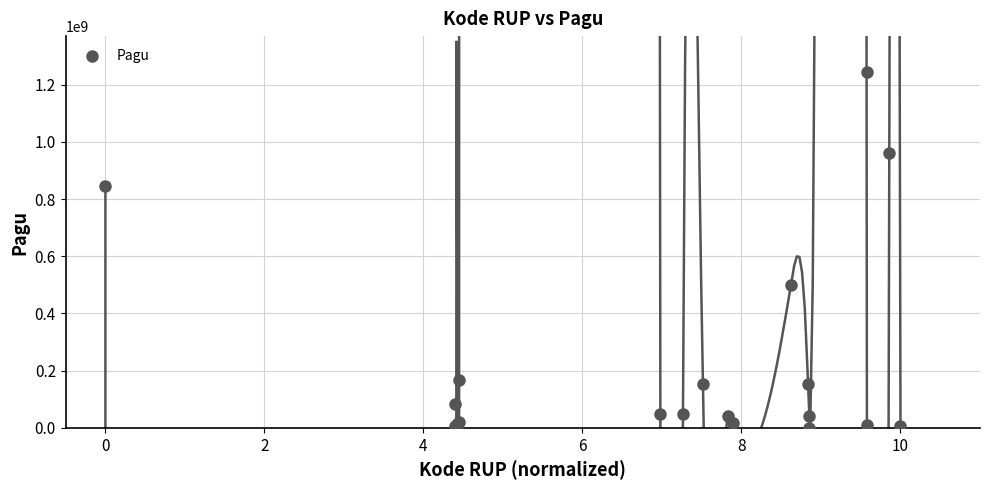

What Y value in the scatter plot is closest to 622840000?

499932000